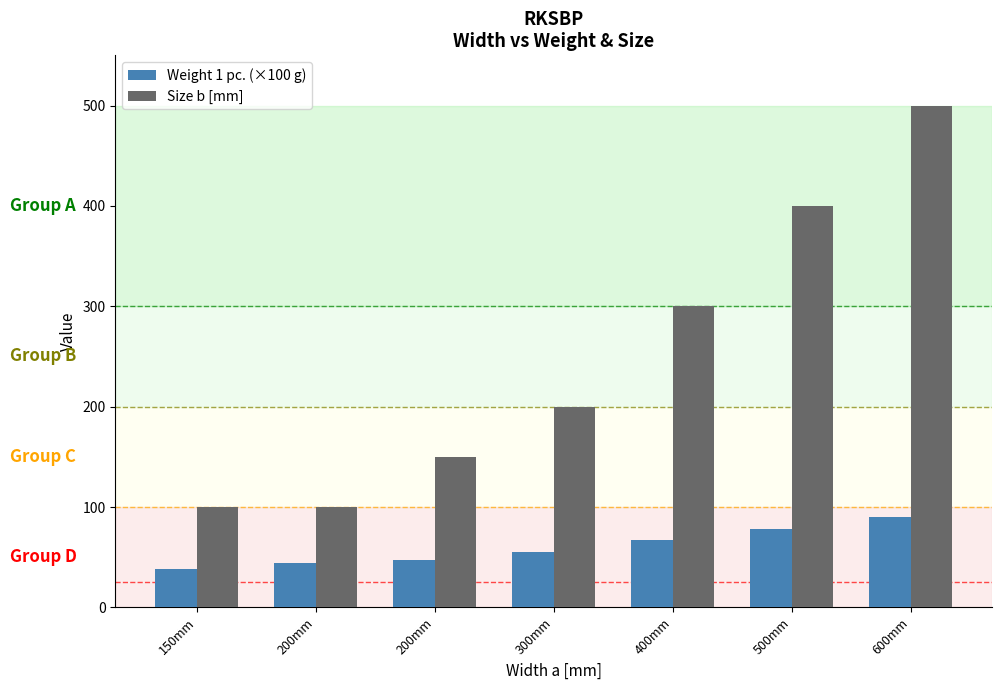

What is the maximum value for Weight 1 pc. (×100 g)?

90.0